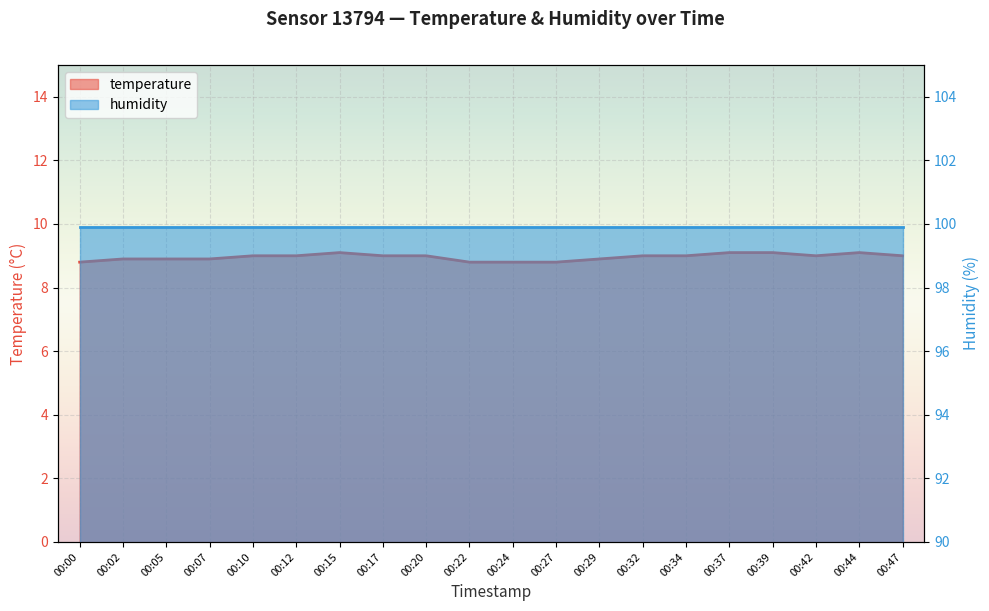

Reading left to right, extract all data points from this chart.

00:00=8.8	00:02=8.9	00:05=8.9	00:07=8.9	00:10=9.0	00:12=9.0	00:15=9.1	00:17=9.0	00:20=9.0	00:22=8.8	00:24=8.8	00:27=8.8	00:29=8.9	00:32=9.0	00:34=9.0	00:37=9.1	00:39=9.1	00:42=9.0	00:44=9.1	00:47=9.0